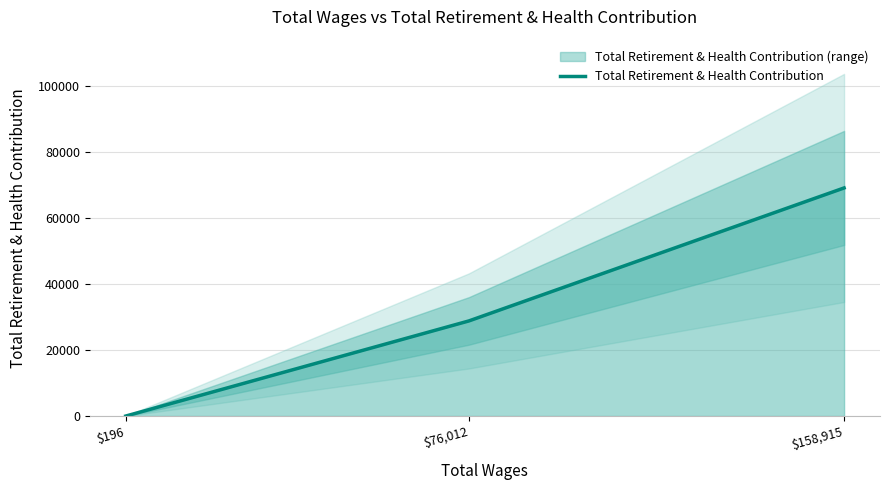

How many values are below 28856?

1